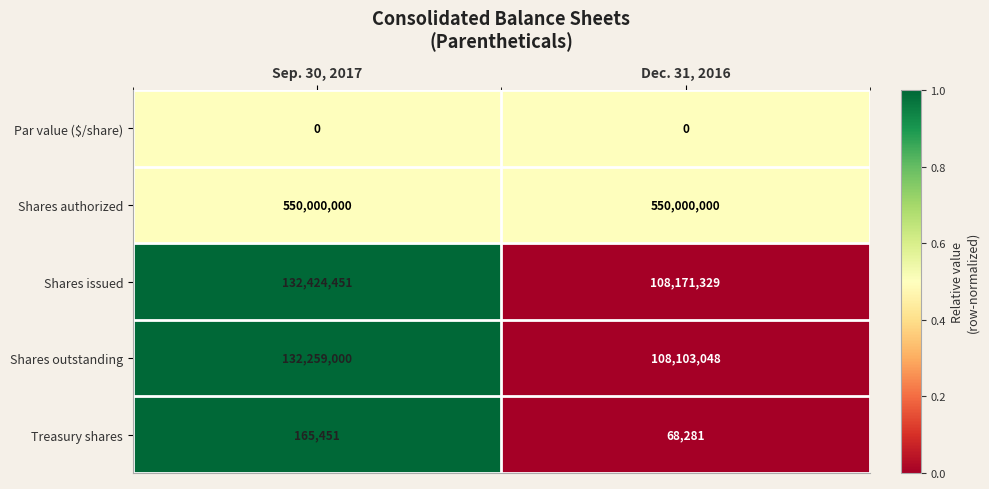

Which series has the largest total across all categories?

Shares authorized